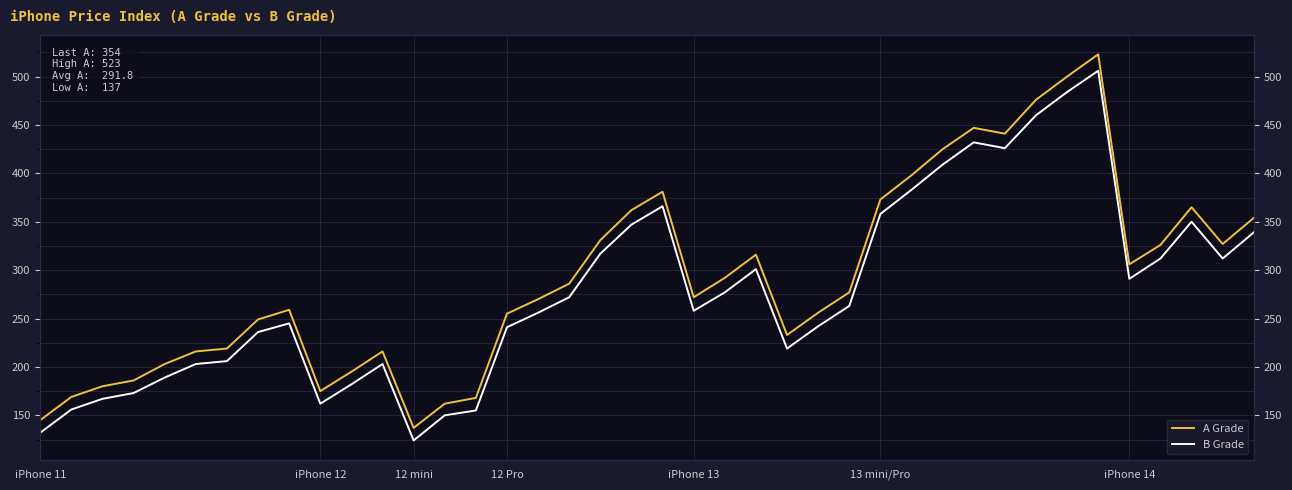

True or false: B Grade and A Grade cross at least once.

False